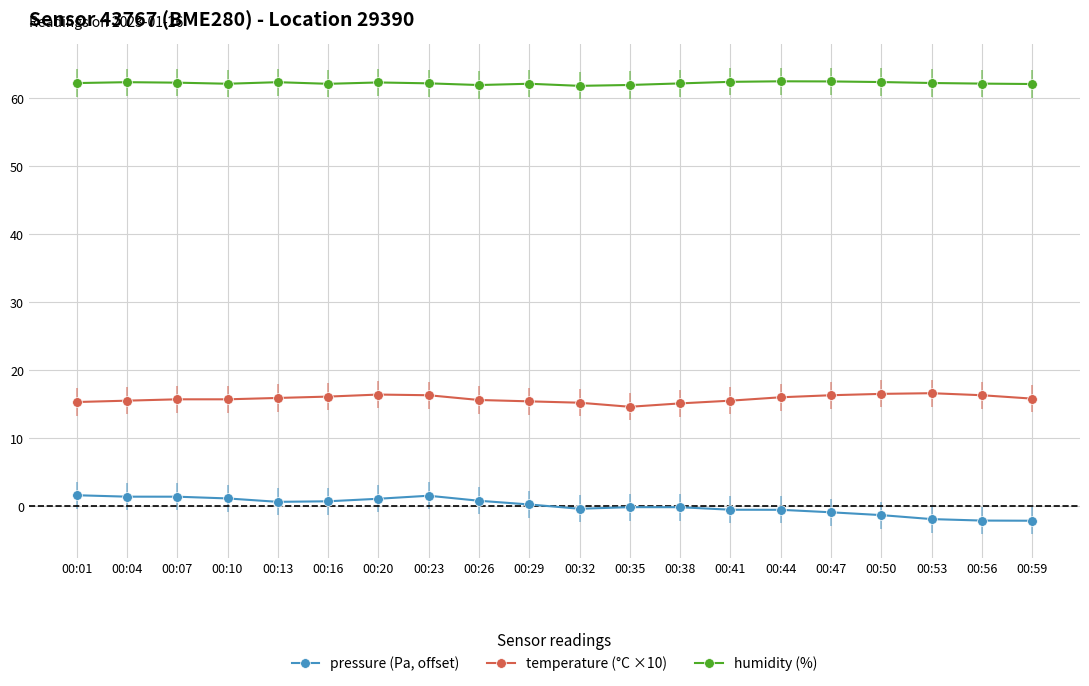

Which series has the largest total across all categories?

humidity (%)